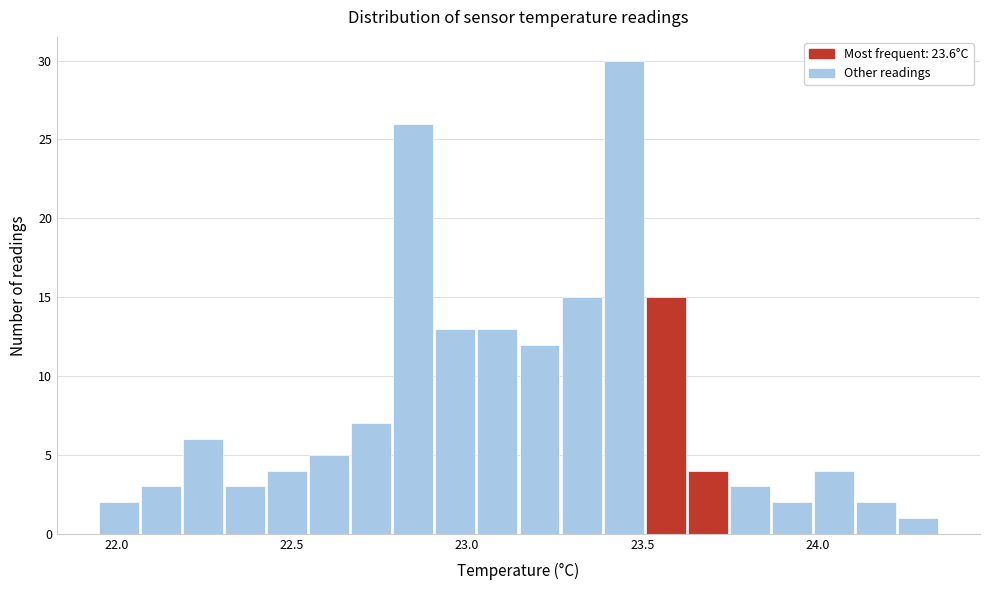

Read against the x-axis, roughly where is the centre of the tallest bar?

23.45